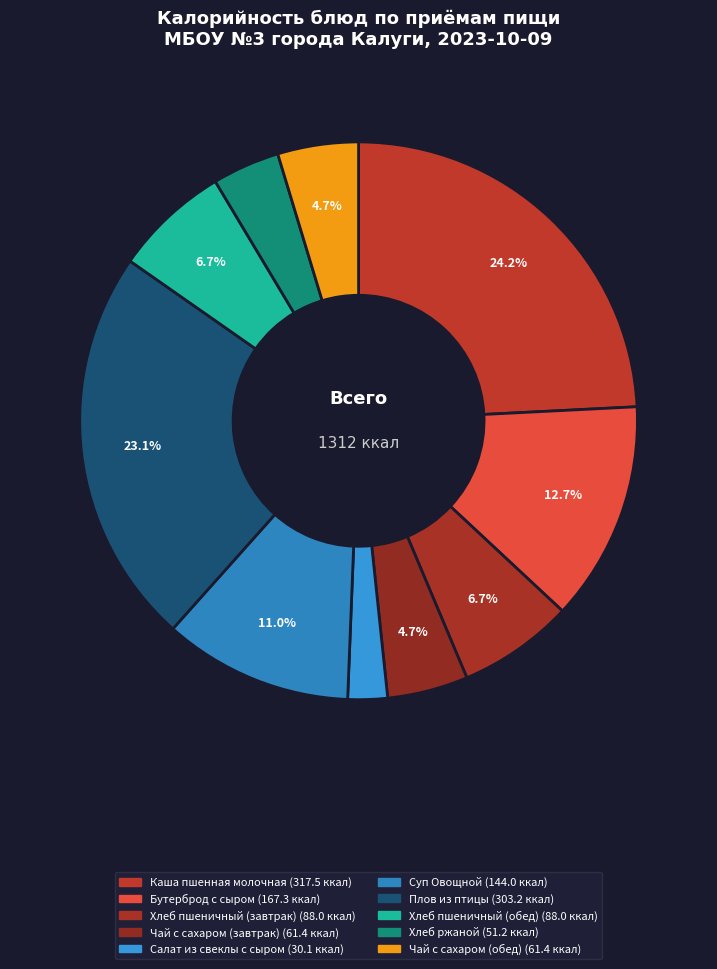

How many segments does this pie chart have?

10